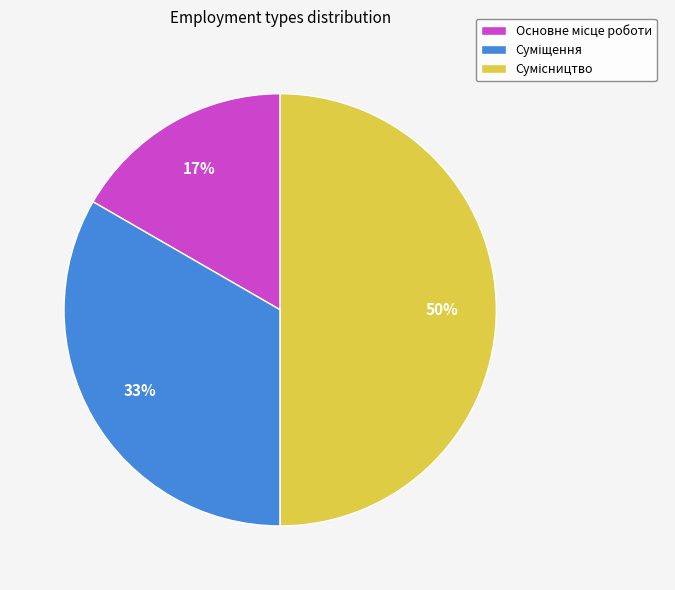

To the nearest percent, what is the average slice percentage?

33%